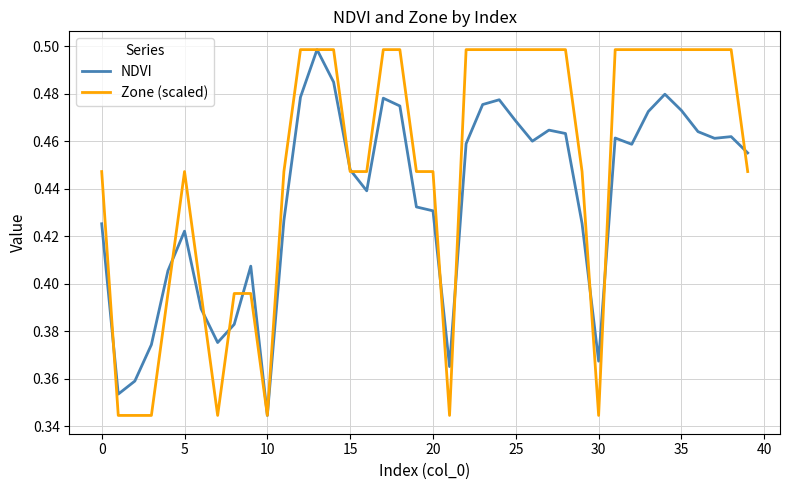

Rank the series by their average value, from highest to lowest.

Zone (scaled), NDVI